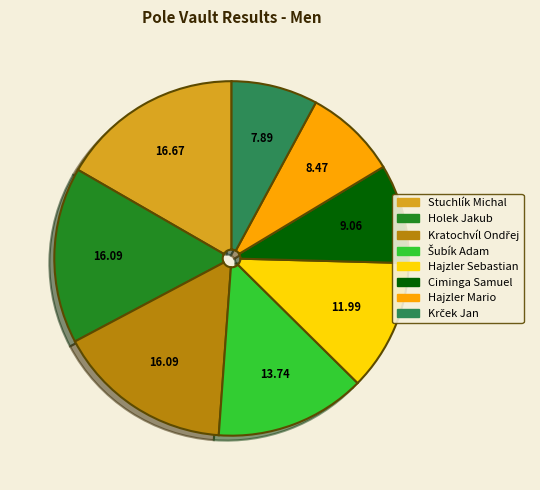

How many segments does this pie chart have?

8